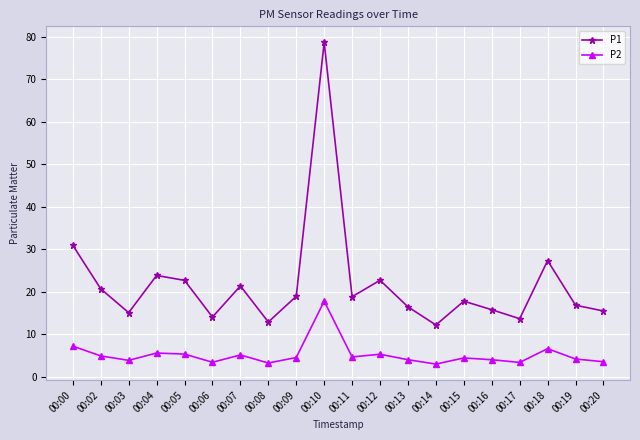

What is the value of the P1 point at the 11th from the left?

18.9